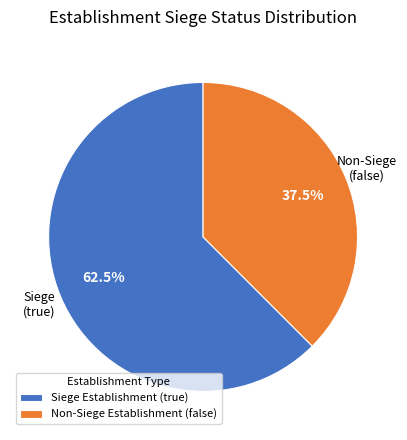

To the nearest percent, what is the average slice percentage?

50%